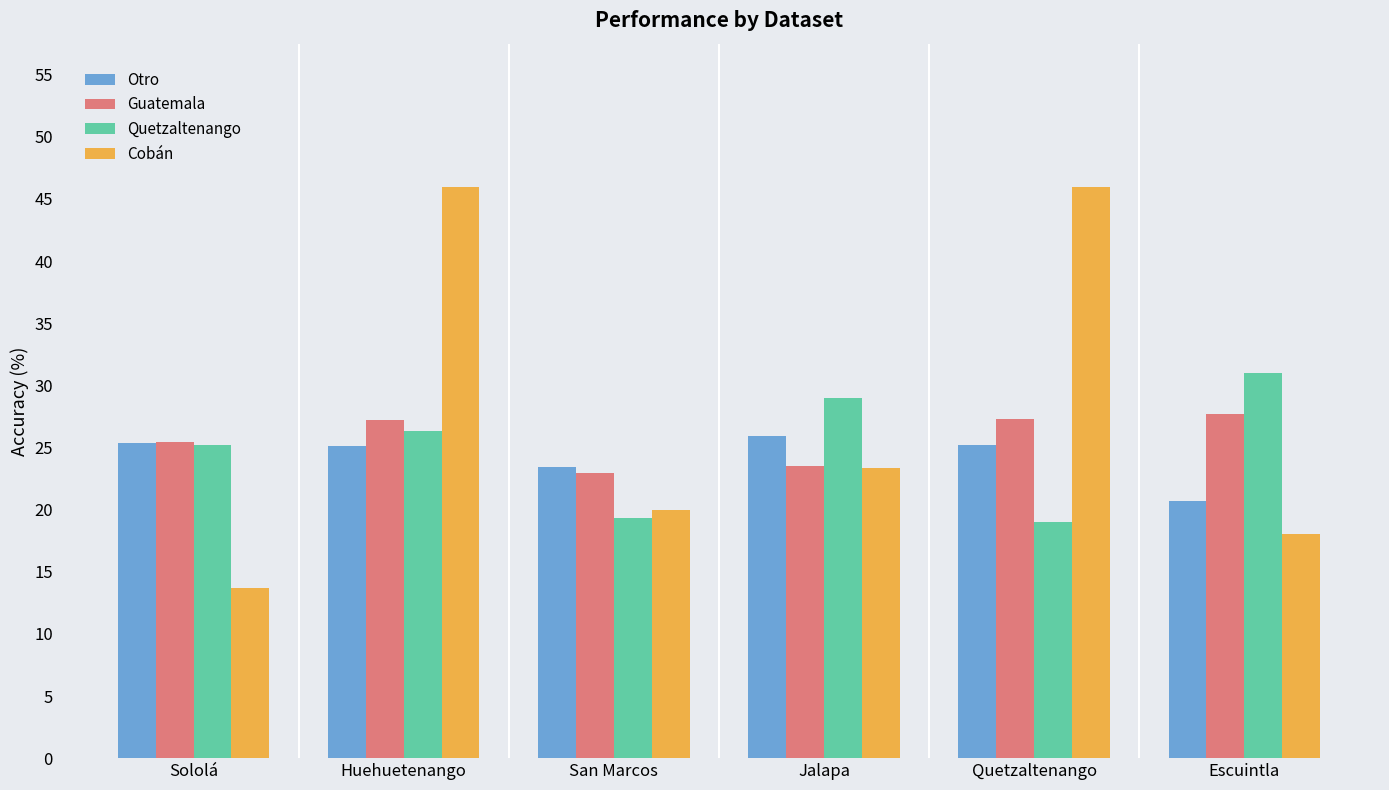

What is the difference between the maximum and minimum values in the Guatemala series?

4.8